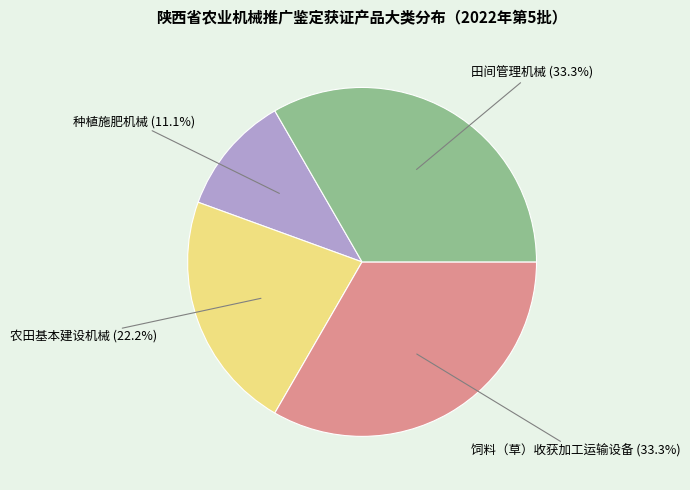

Is there any slice that represents more than half of the pie?

No